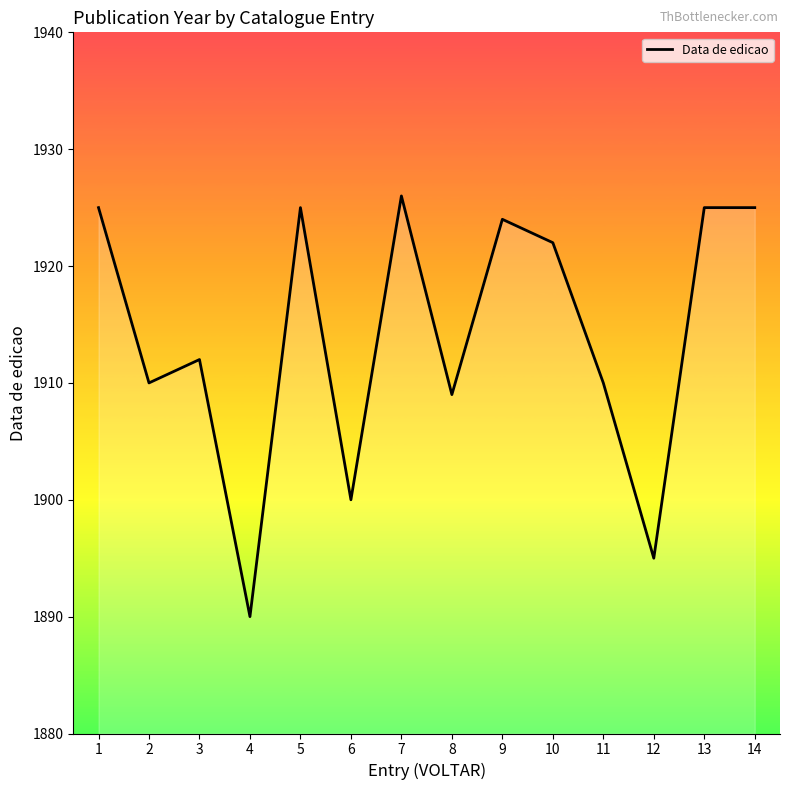

What is the change in value from 2 to 13?

+15